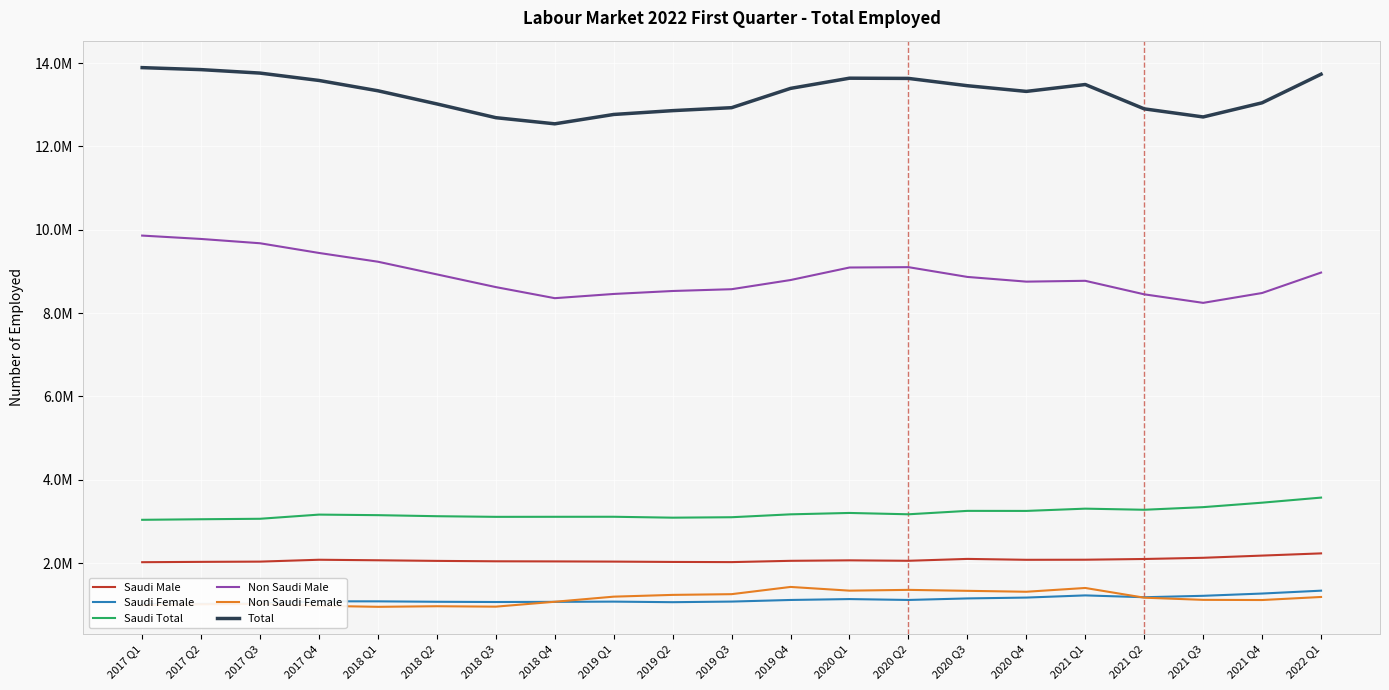

How many data points in Non Saudi Female are less than 1170338?

10